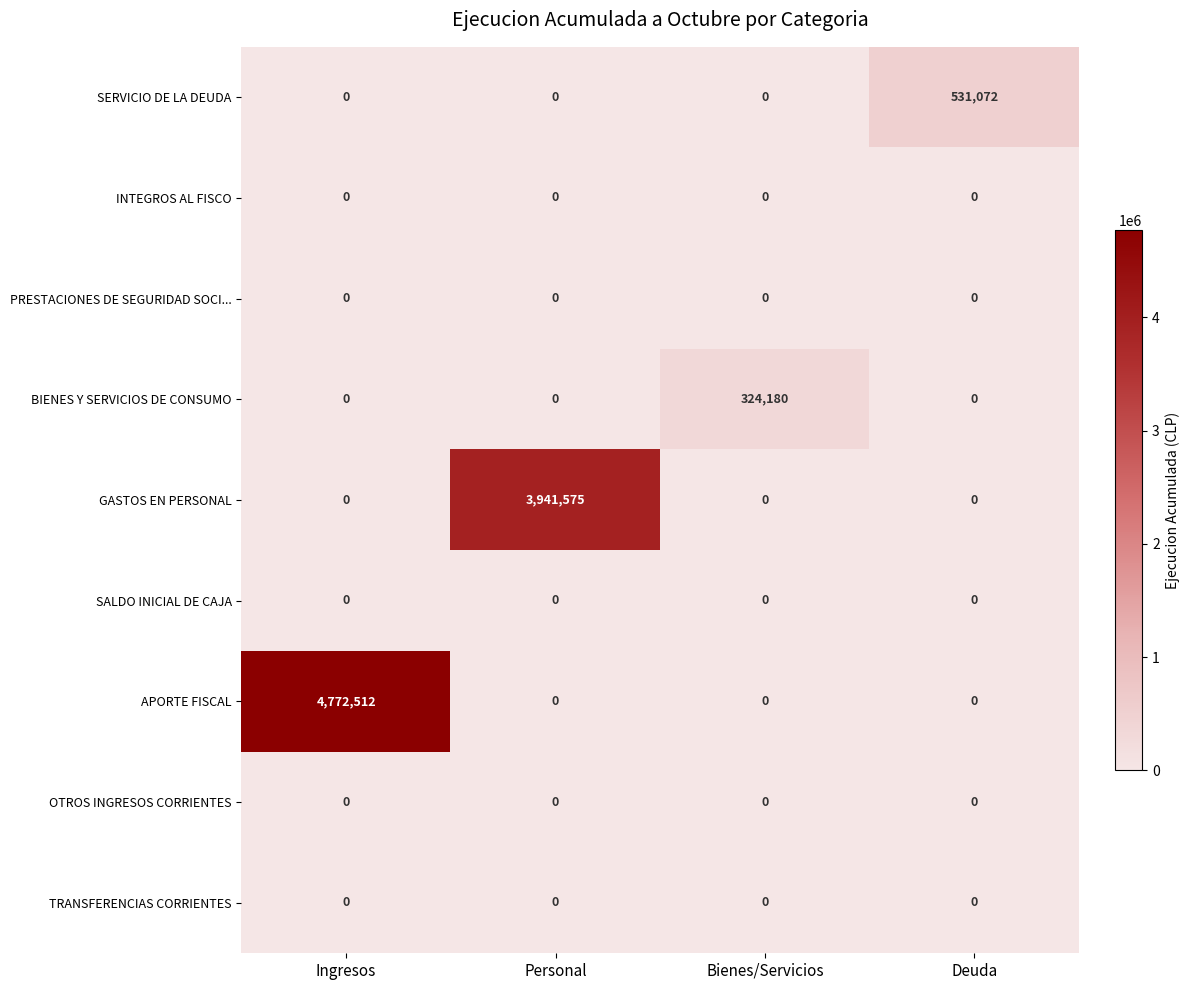

Is it true that SALDO INICIAL DE CAJA equals 0 at Personal?

True